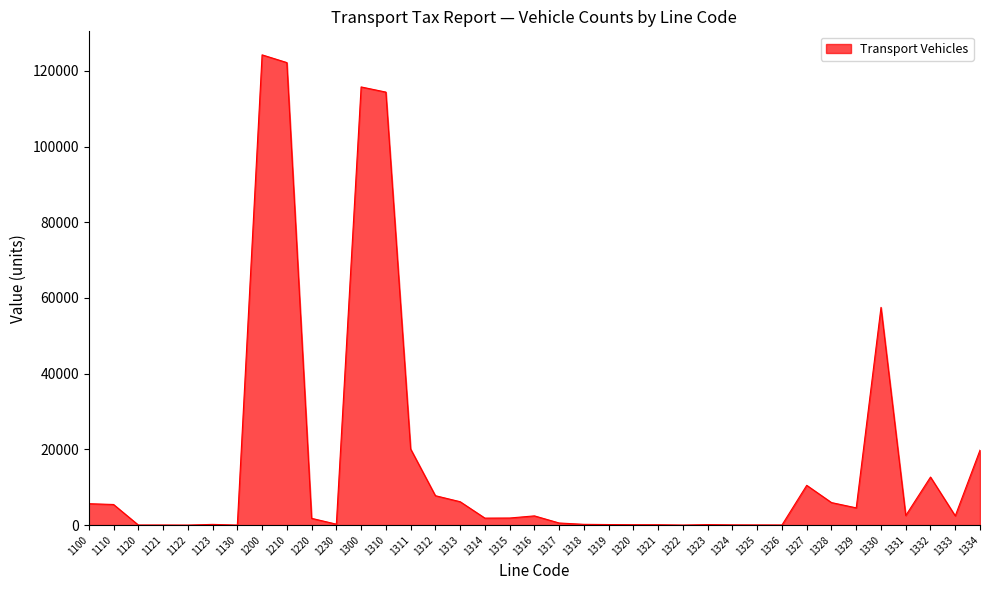

What is the difference between the values at 1327 and 1311?

9603